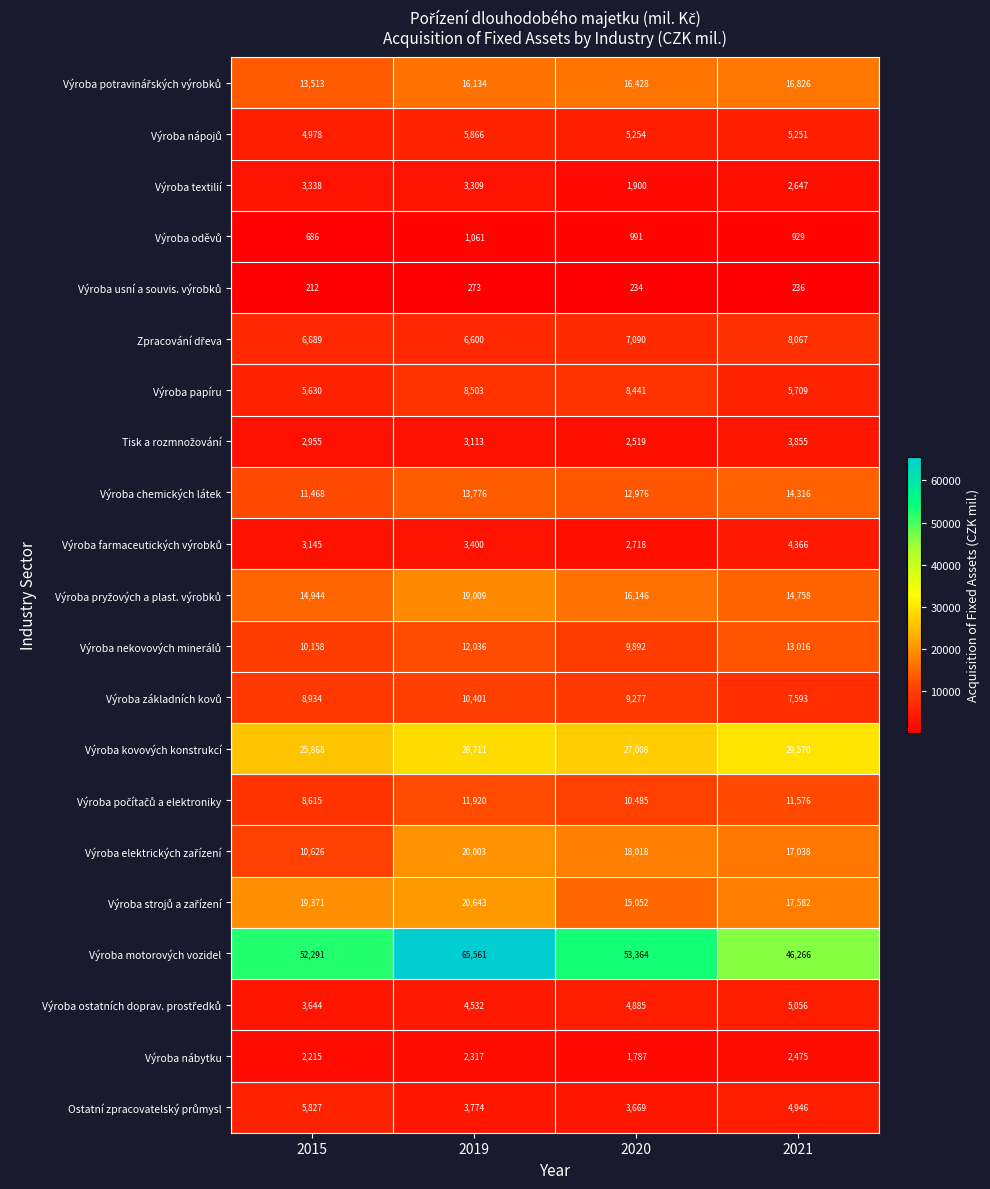

What is the difference between the second highest and second lowest values in the Výroba motorových vozidel series?

1073